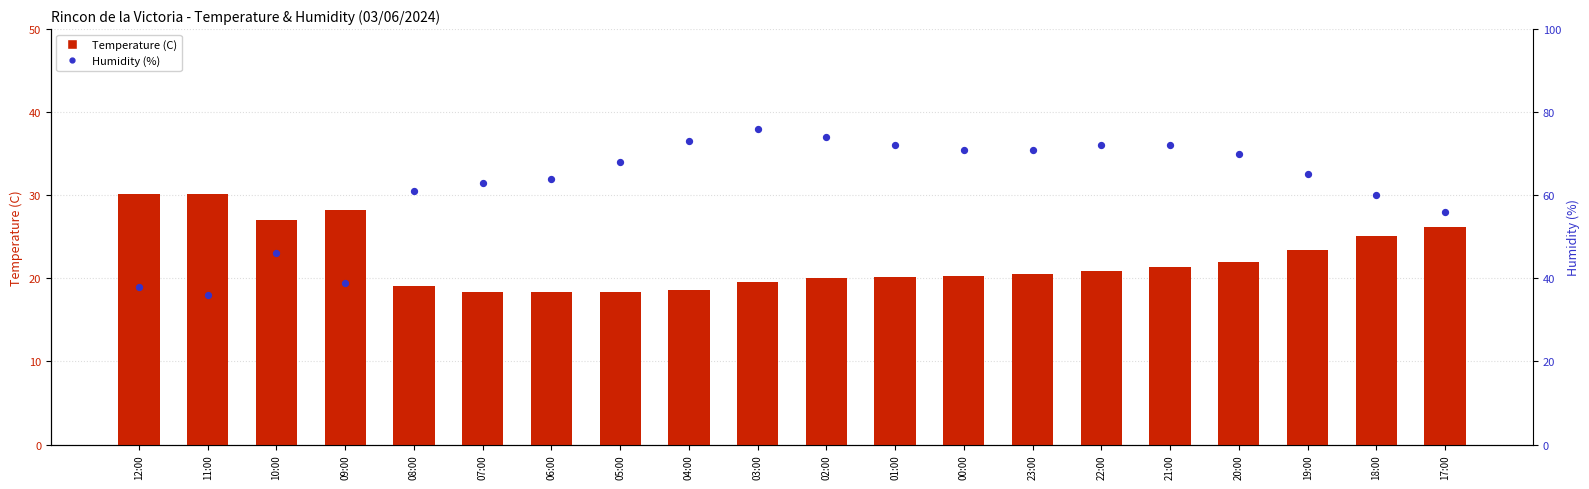

Is the value of Temperature (C) at 09:00 greater than the value of Humidity (%) at 20:00?

No